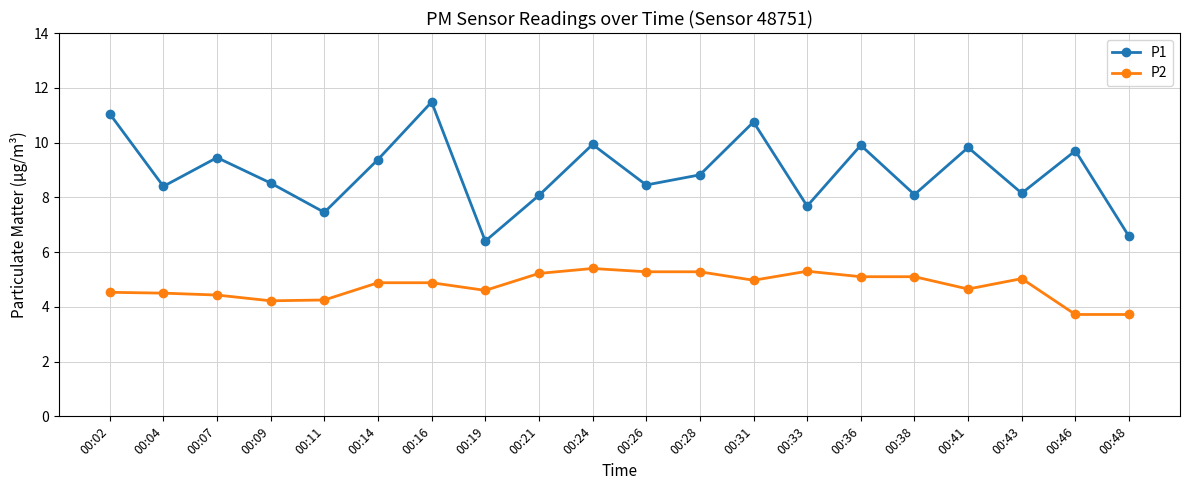

At how many categories does at least one series exceed 7?

18